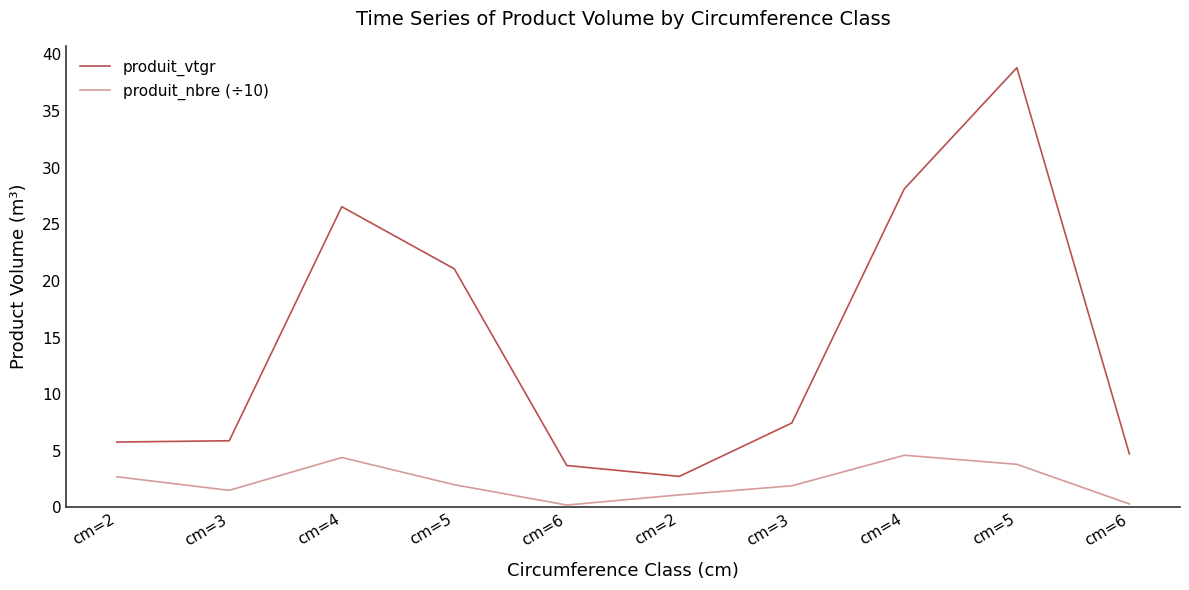

What is the average value of the produit_vtgr series?

14.5